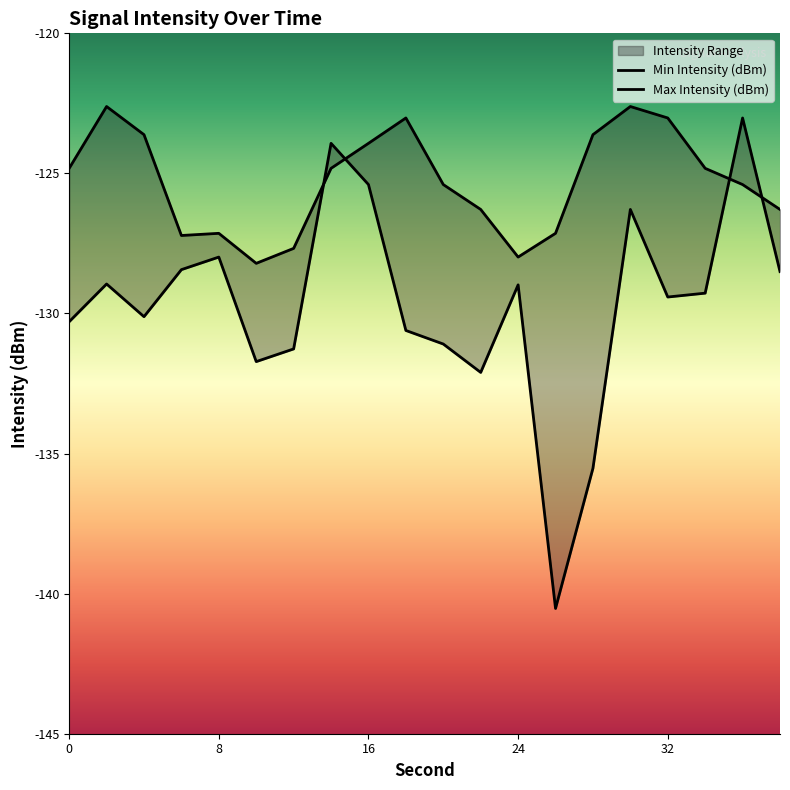

What is the difference between the maximum and minimum values in the Max Intensity (dBm) series?

5.6